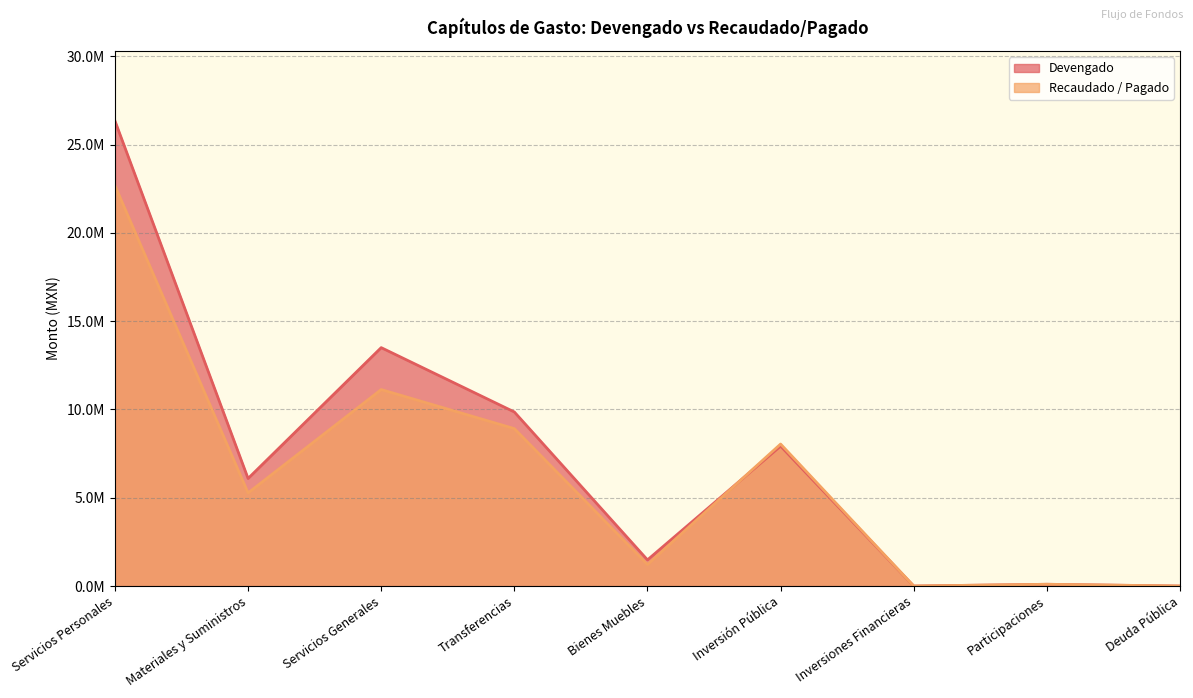

Where does the Recaudado / Pagado series first go above 5273161?

Servicios Personales